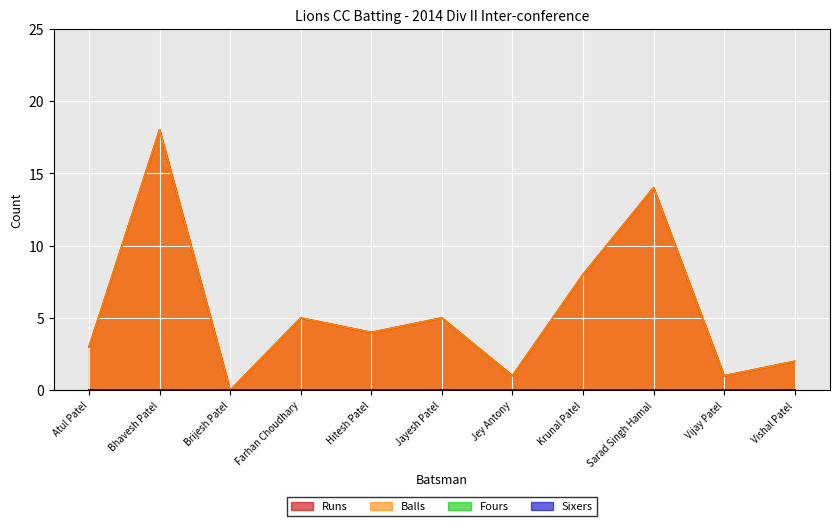

True or false: Runs and Balls cross at least once.

False